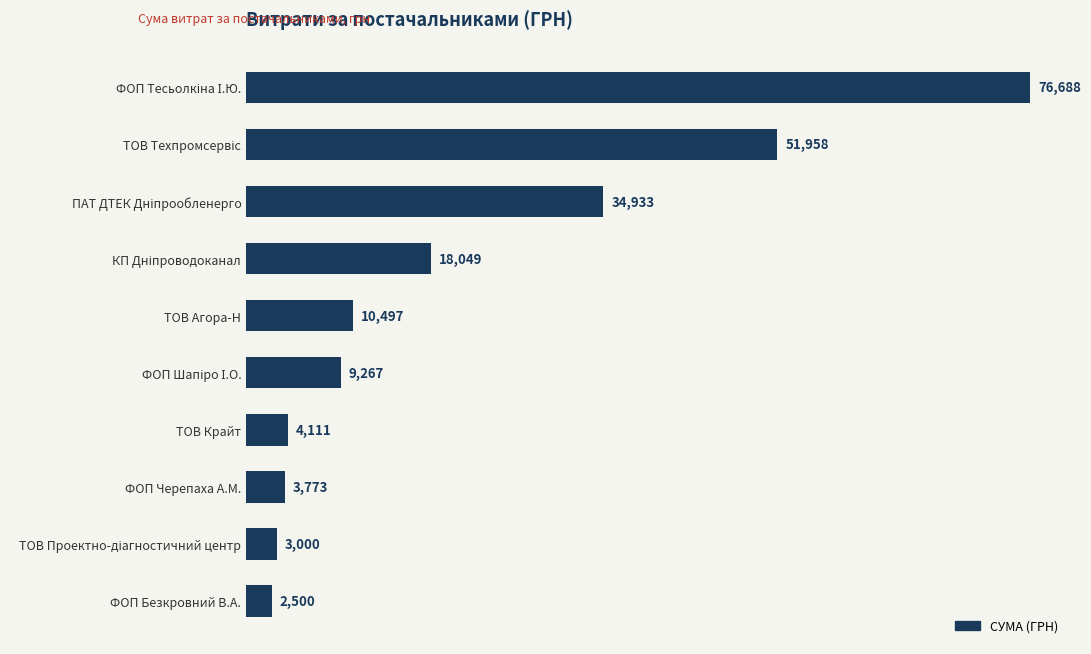

What is the greatest value displayed?

76687.8